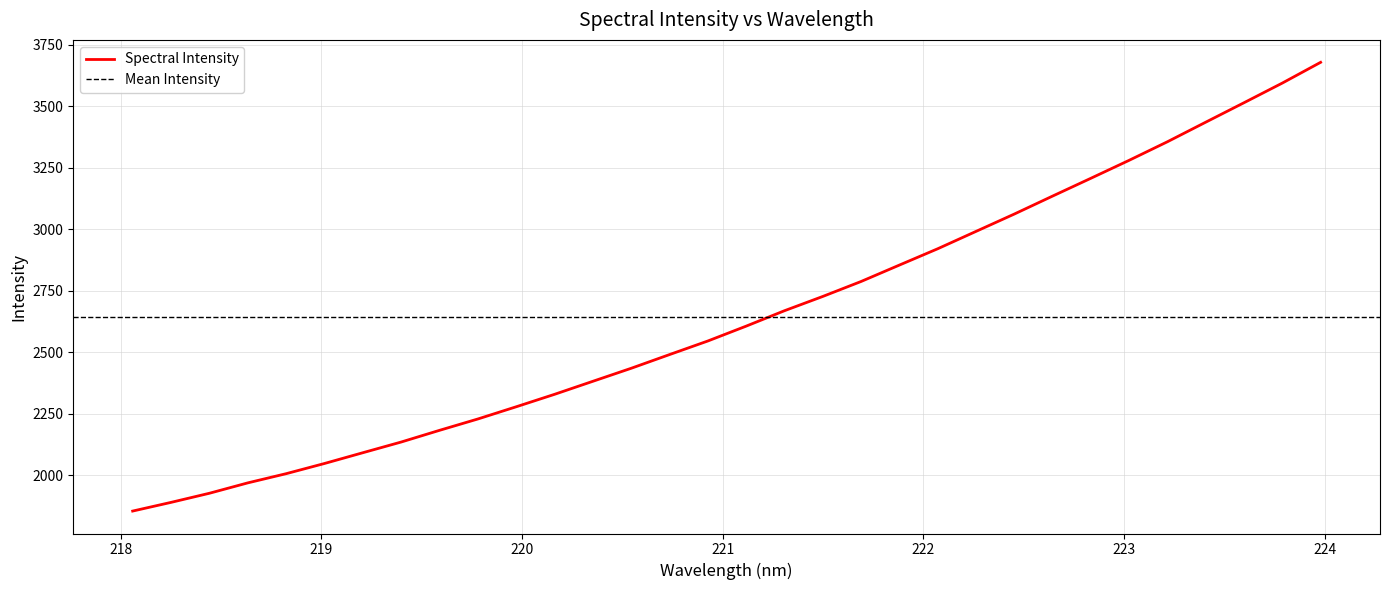

Count the number of data series in this chart.

1